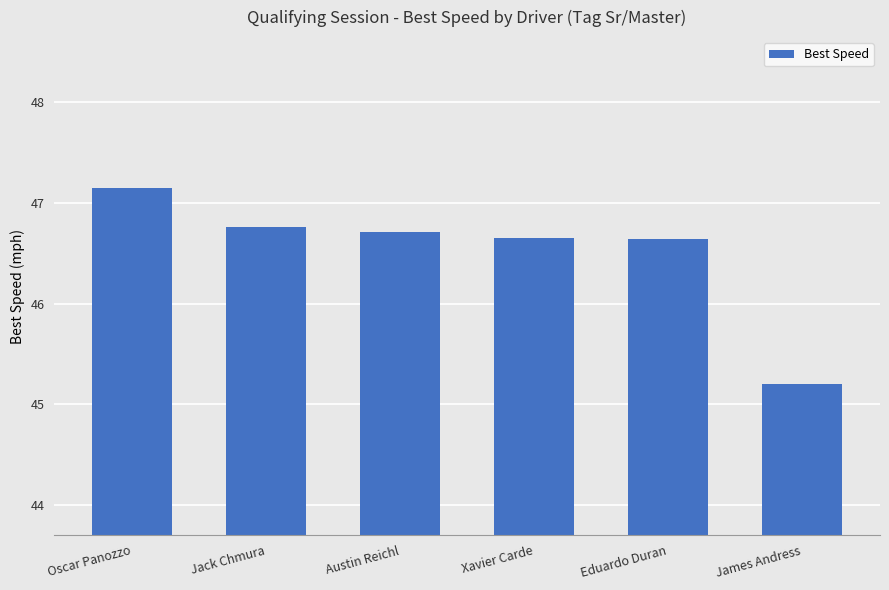

How many values are below 46?

1